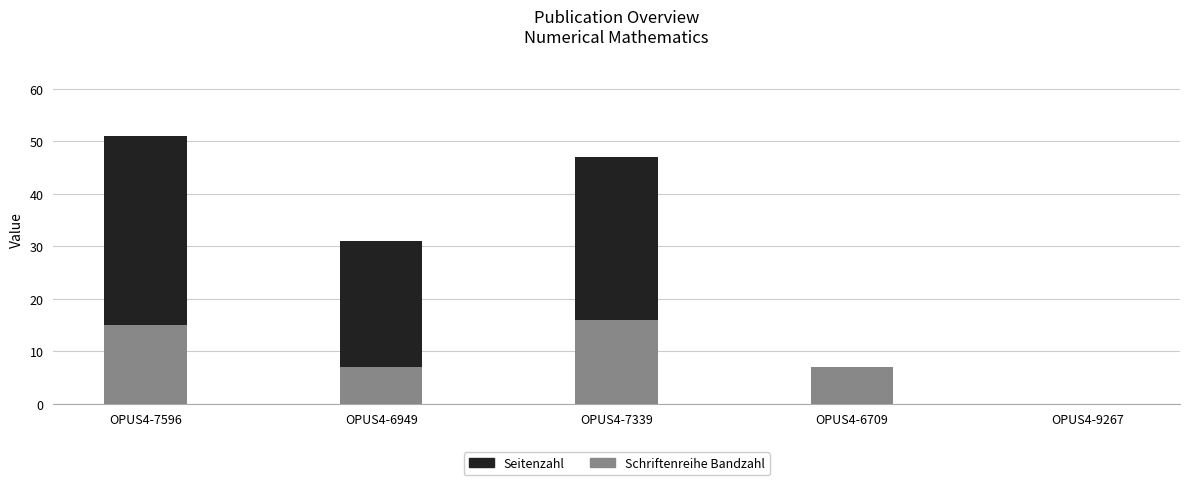

What is the highest value of the Schriftenreihe Bandzahl series?

16